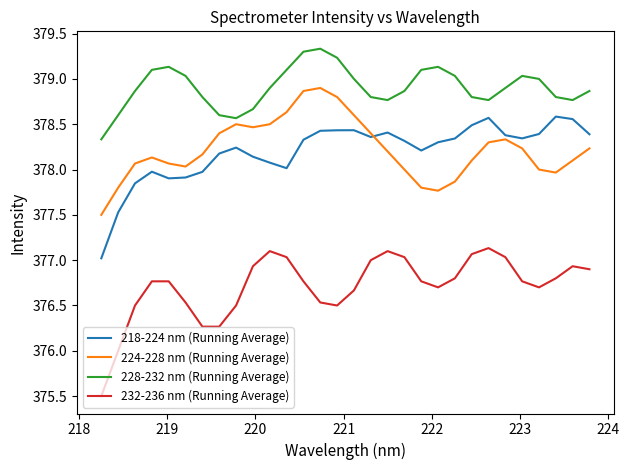

Which series has the largest total across all categories?

228-232 nm (Running Average)